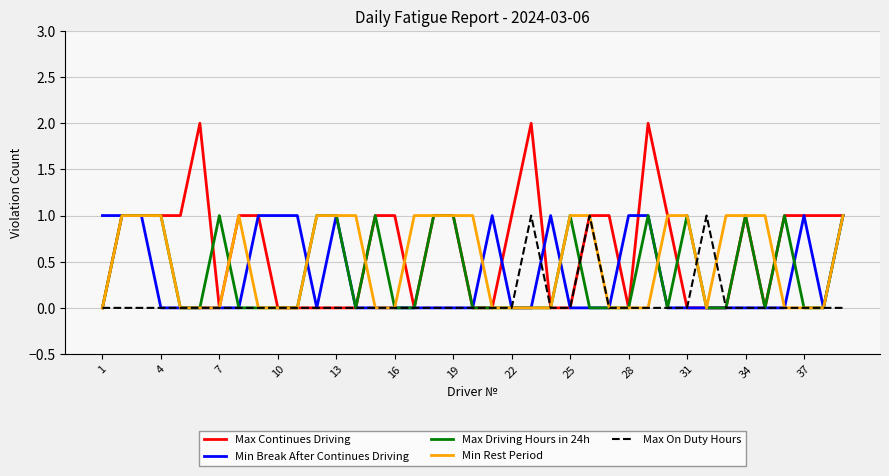

How many Max Driving Hours in 24h values are between 0 and 1?

39